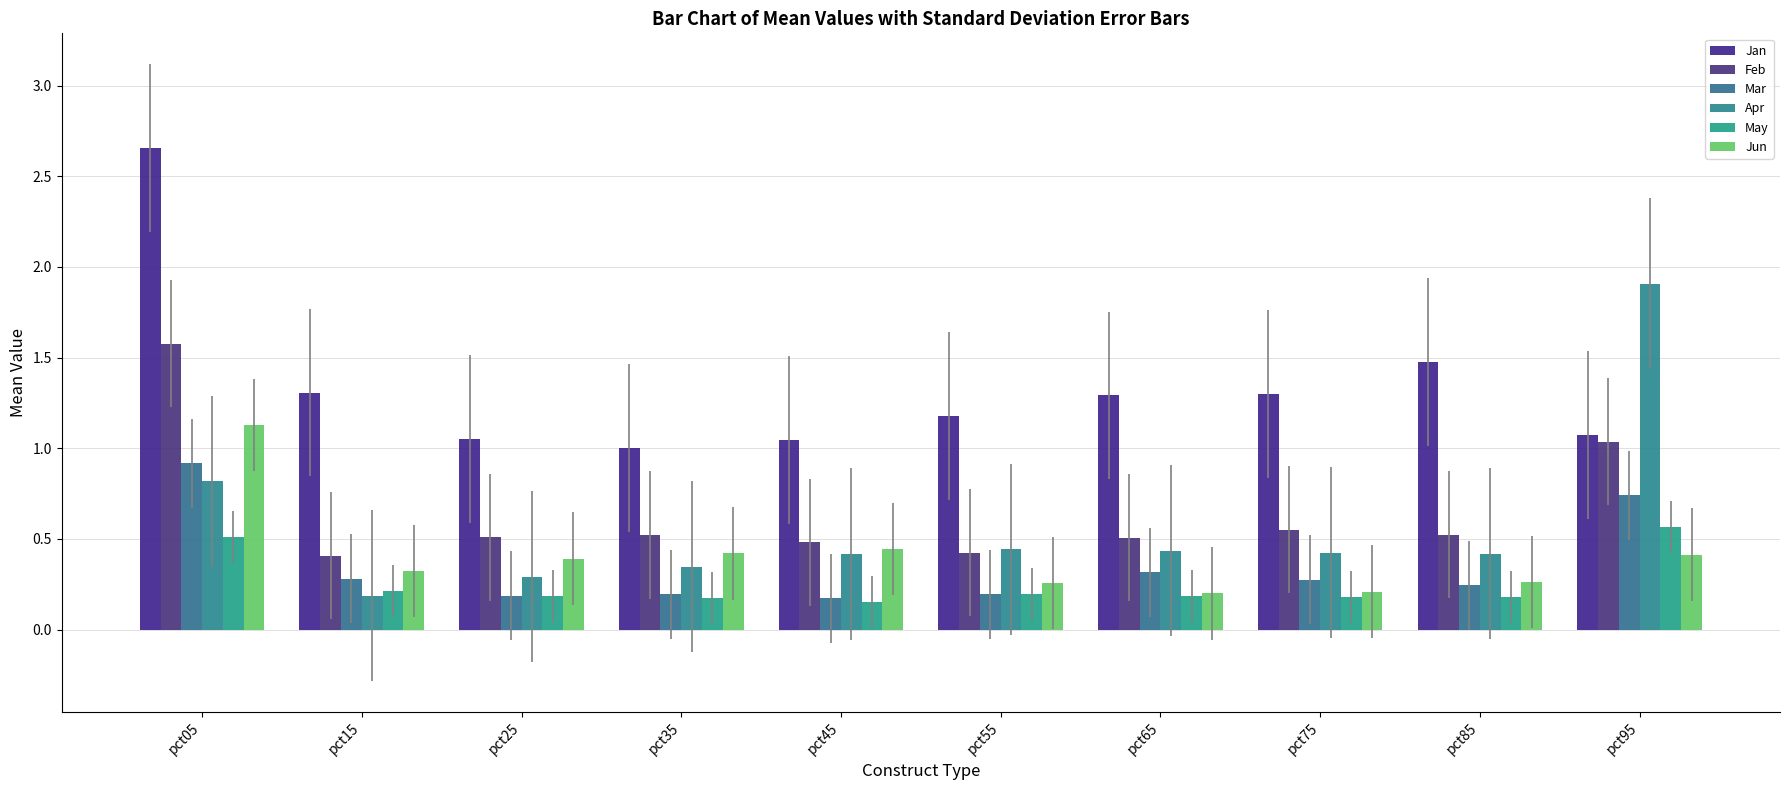

Reading left to right, transcribe all the data shown in this chart.

Jan: pct05=2.7	pct15=1.3	pct25=1.1	pct35=1.0	pct45=1.0	pct55=1.2	pct65=1.3	pct75=1.3	pct85=1.5	pct95=1.1
Feb: pct05=1.6	pct15=0.4	pct25=0.5	pct35=0.5	pct45=0.5	pct55=0.4	pct65=0.5	pct75=0.6	pct85=0.5	pct95=1.0
Mar: pct05=0.9	pct15=0.3	pct25=0.2	pct35=0.2	pct45=0.2	pct55=0.2	pct65=0.3	pct75=0.3	pct85=0.2	pct95=0.7
Apr: pct05=0.8	pct15=0.2	pct25=0.3	pct35=0.3	pct45=0.4	pct55=0.4	pct65=0.4	pct75=0.4	pct85=0.4	pct95=1.9
May: pct05=0.5	pct15=0.2	pct25=0.2	pct35=0.2	pct45=0.2	pct55=0.2	pct65=0.2	pct75=0.2	pct85=0.2	pct95=0.6
Jun: pct05=1.1	pct15=0.3	pct25=0.4	pct35=0.4	pct45=0.4	pct55=0.3	pct65=0.2	pct75=0.2	pct85=0.3	pct95=0.4